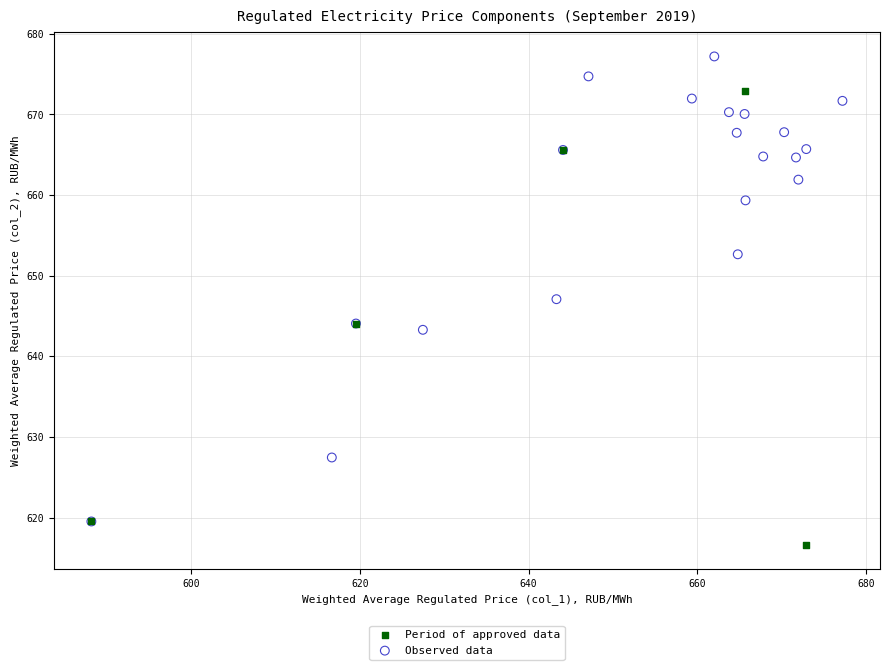

Which series reaches the minimum Y coordinate?

Period of approved data